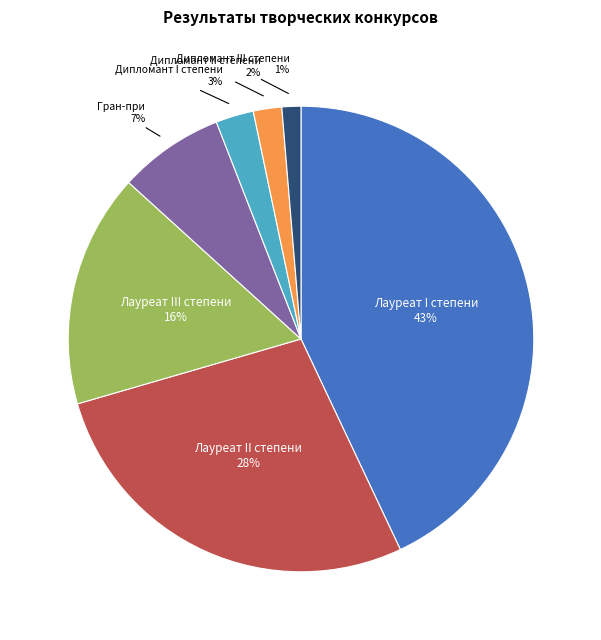

To the nearest percent, what is the difference between the largest and smallest slice percentages?

42%